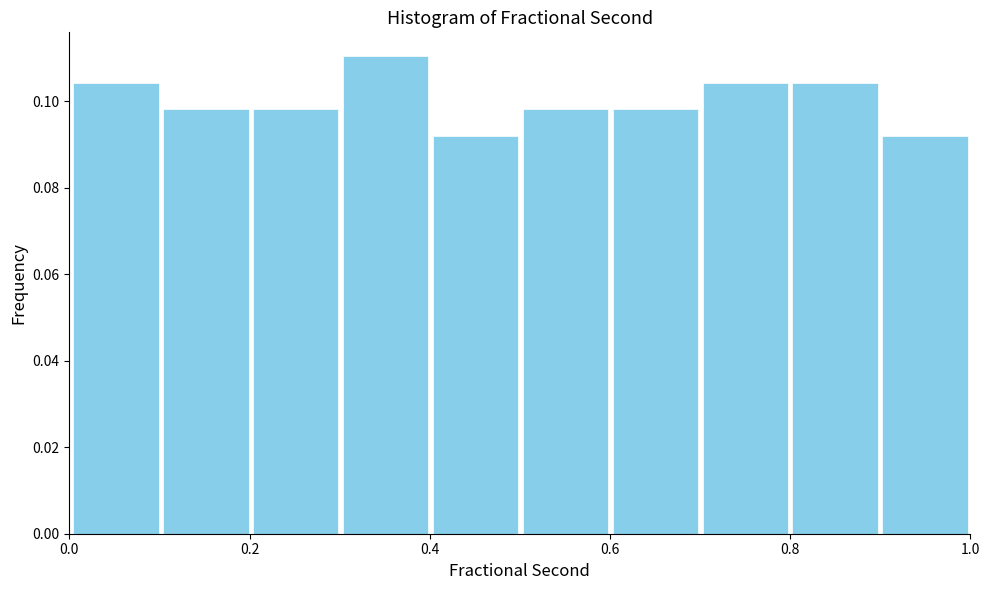

Over which range of the x-axis is the bar tallest?

0.3 to 0.4